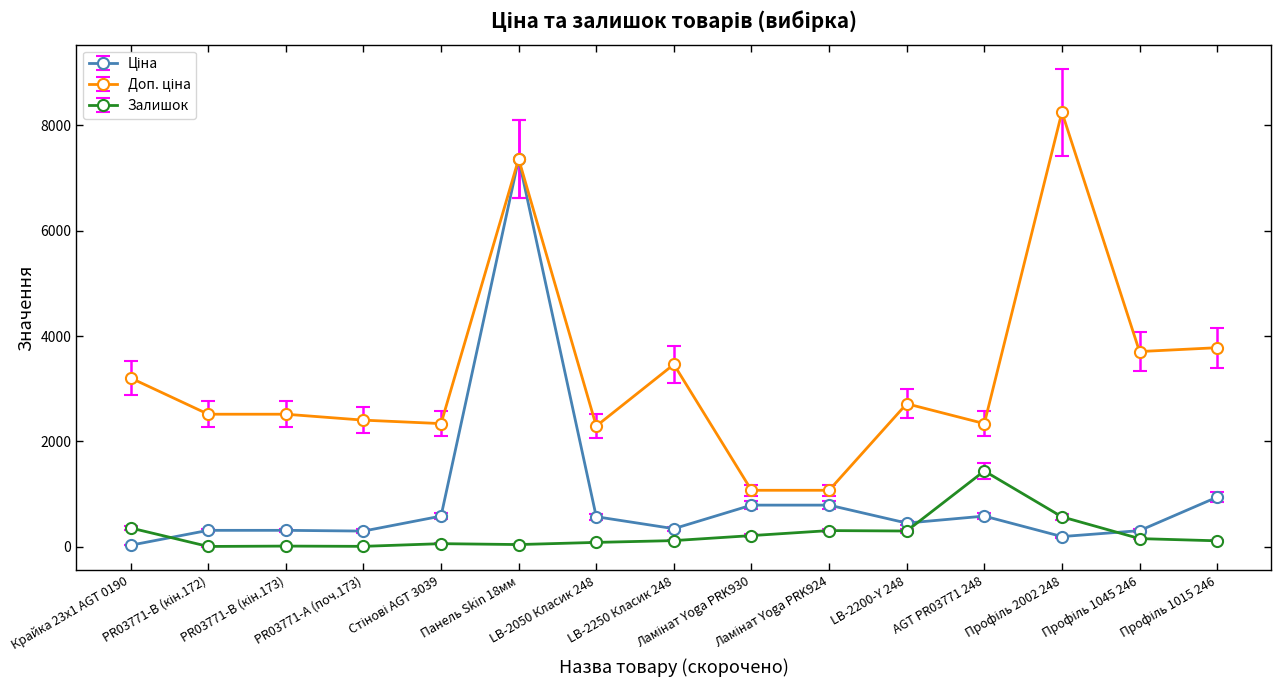

What is the maximum value for Залишок?

1441.0